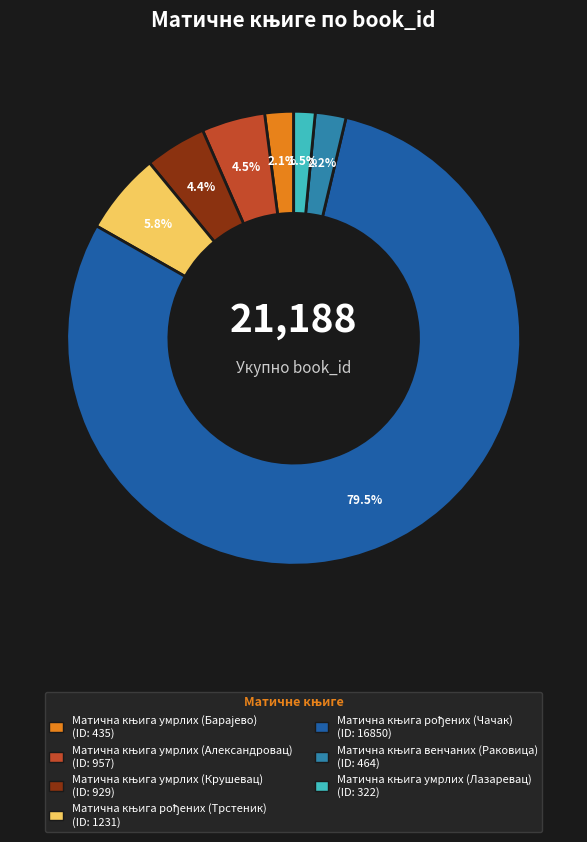

Is there a majority slice in this chart?

Yes